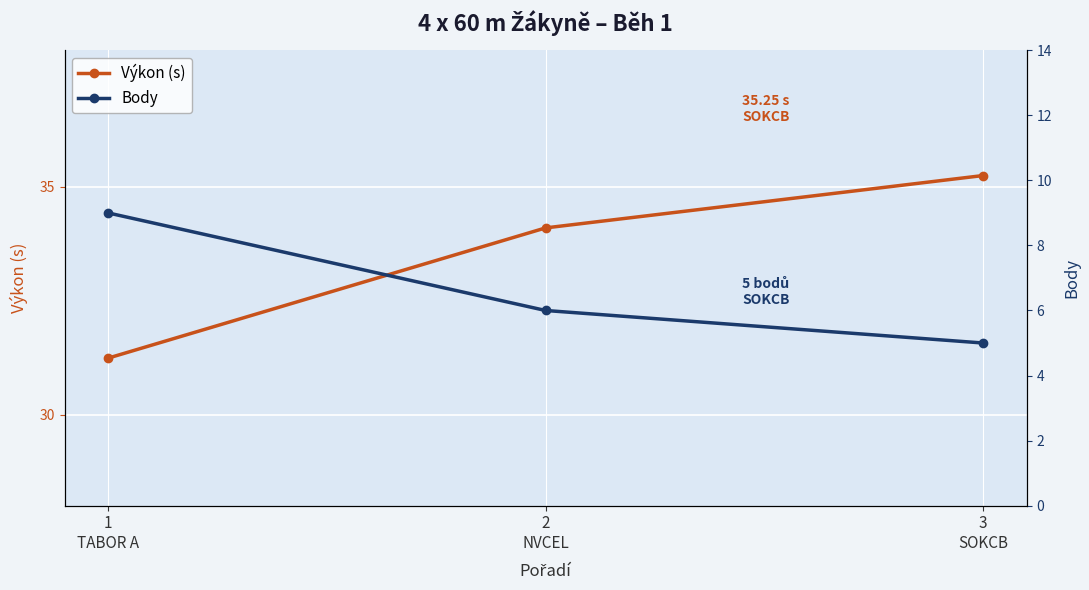

What is the label of the 3rd point from the right?

1
TABOR A